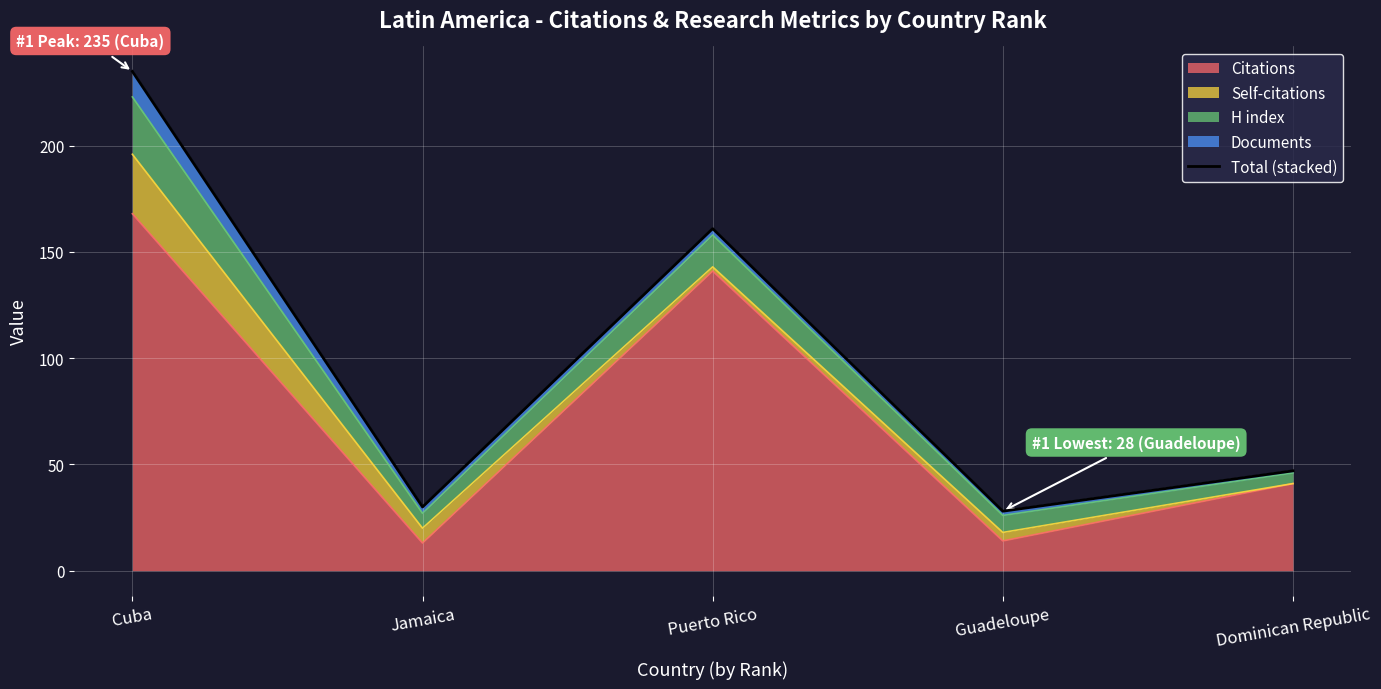

What is the label of the 1st point from the left?

Cuba